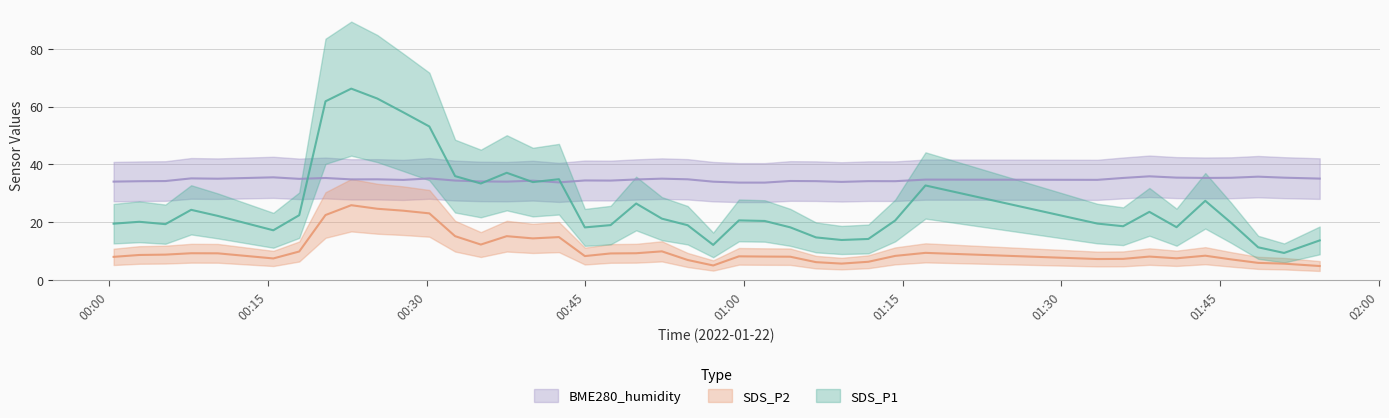

What is the average value of the BME280_humidity series?

34.7